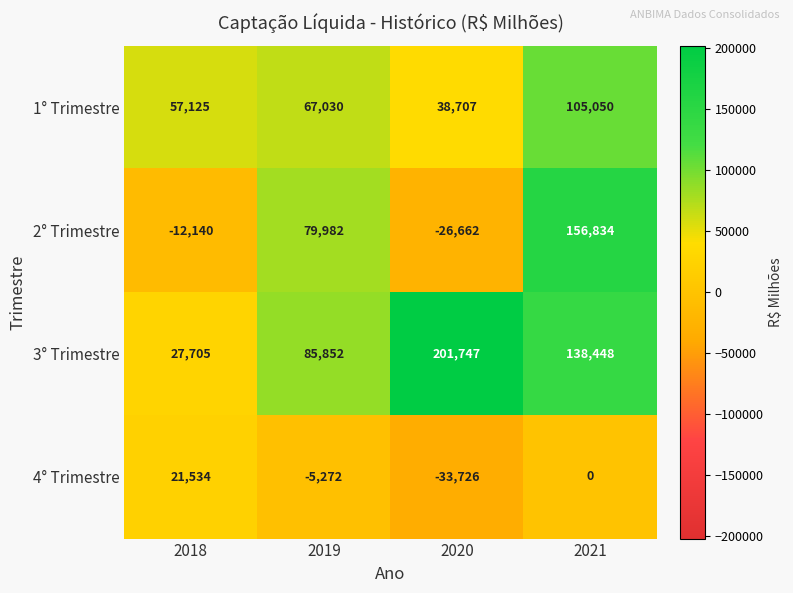

Which series has the largest range (max minus min)?

2° Trimestre